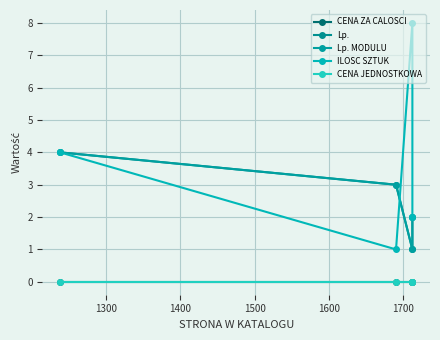

What value does the Lp. series have at 1500?

2